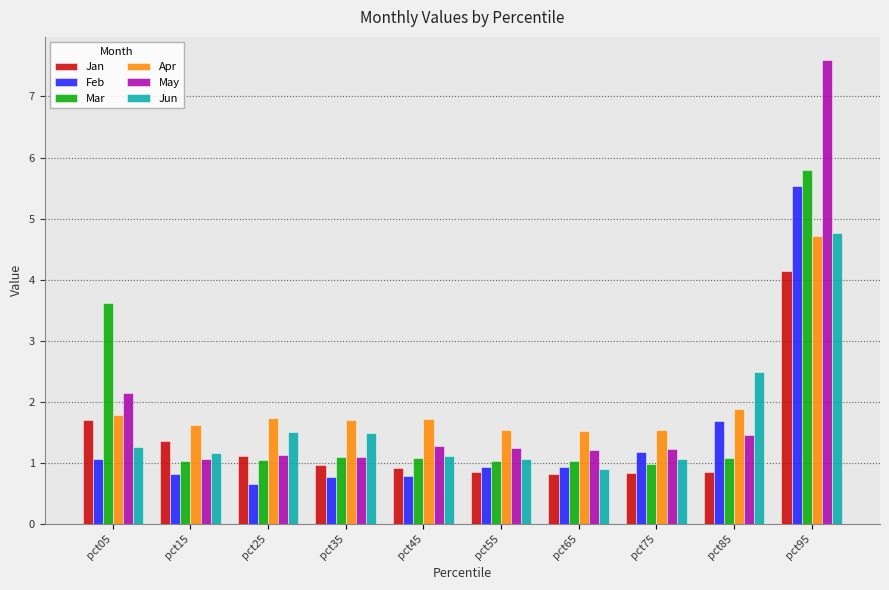

At how many categories does at least one series exceed 3?

2